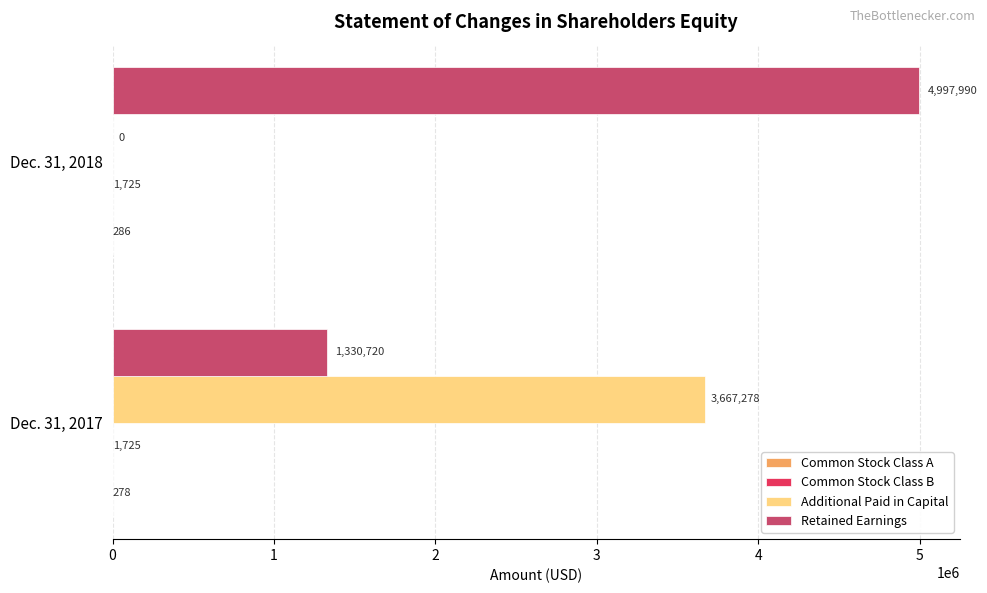

Between Dec. 31, 2017 and Dec. 31, 2018, which series saw the biggest shift?

Additional Paid in Capital